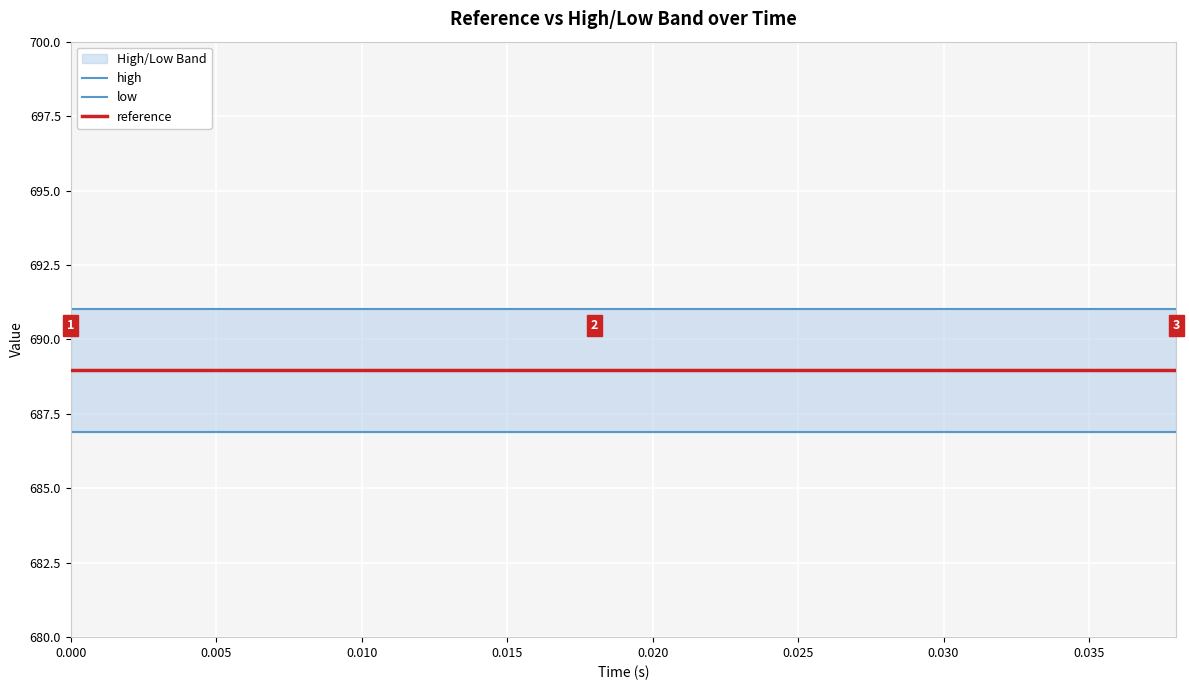

Is it true that reference equals 689.0 at 0.005?

True